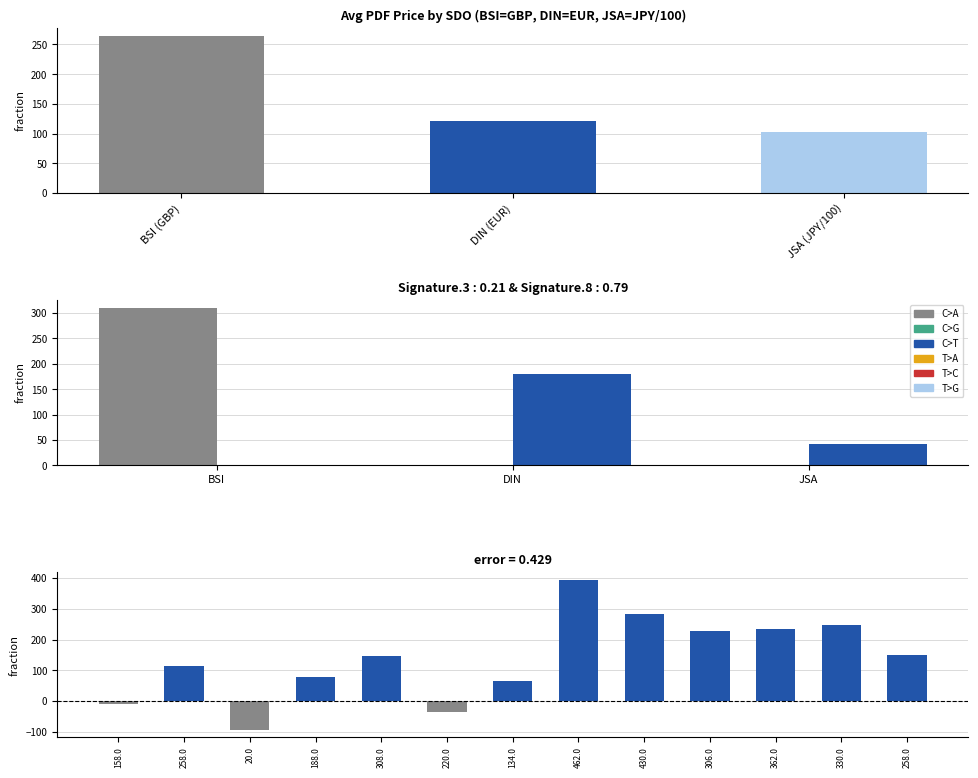

Are the bars horizontal?

No